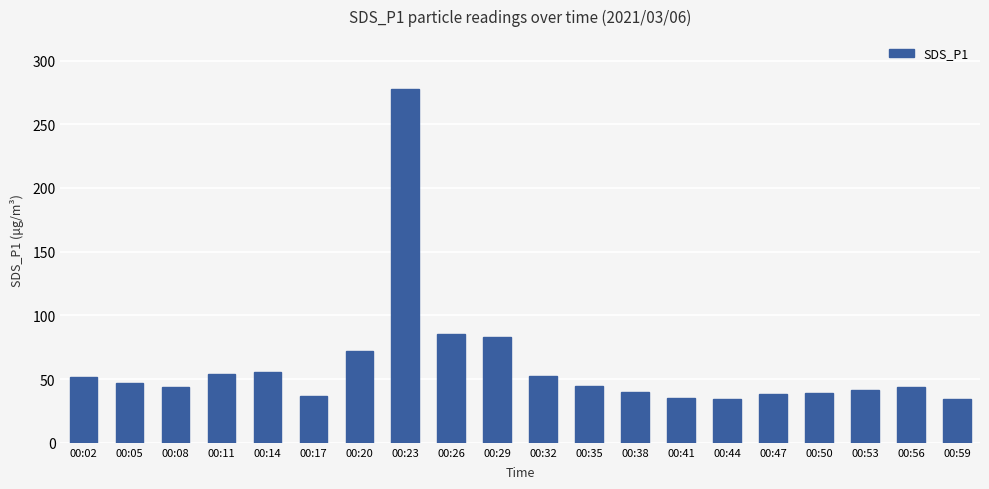

What is the sum of the values at 00:32 and 00:53?

94.2